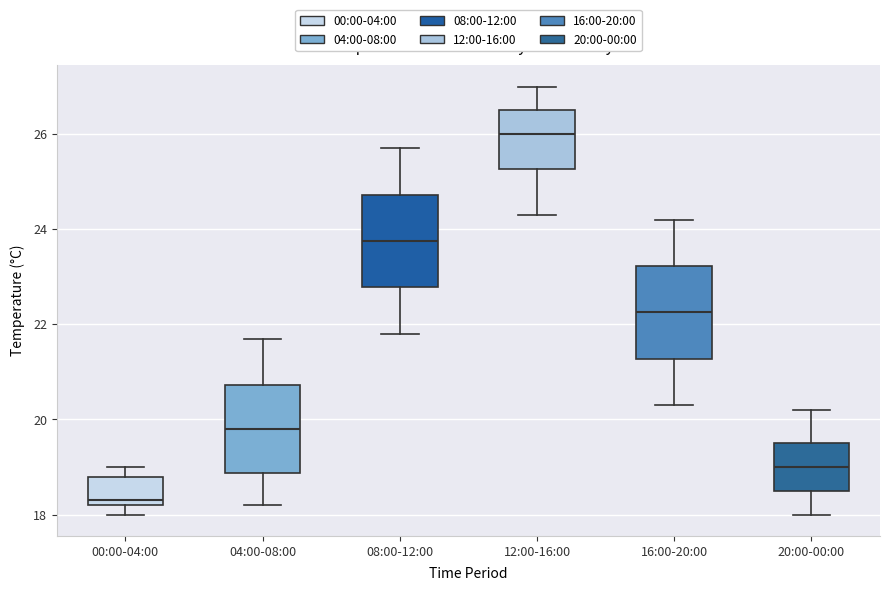

Reading left to right, read every box against the y-axis: the position of its median line, the range the box covers, and the ends of its whiskers. The values are not printed on the chart, so give them approximately, as read against the axis.

00:00-04:00: median 18.4, box 18.2 to 18.8, whiskers 18.0 to 19.0
04:00-08:00: median 19.8, box 18.8 to 20.8, whiskers 18.2 to 21.8
08:00-12:00: median 23.8, box 22.8 to 24.8, whiskers 21.8 to 25.8
12:00-16:00: median 26.0, box 25.2 to 26.6, whiskers 24.4 to 27.0
16:00-20:00: median 22.2, box 21.2 to 23.2, whiskers 20.4 to 24.2
20:00-00:00: median 19.0, box 18.6 to 19.6, whiskers 18.0 to 20.2